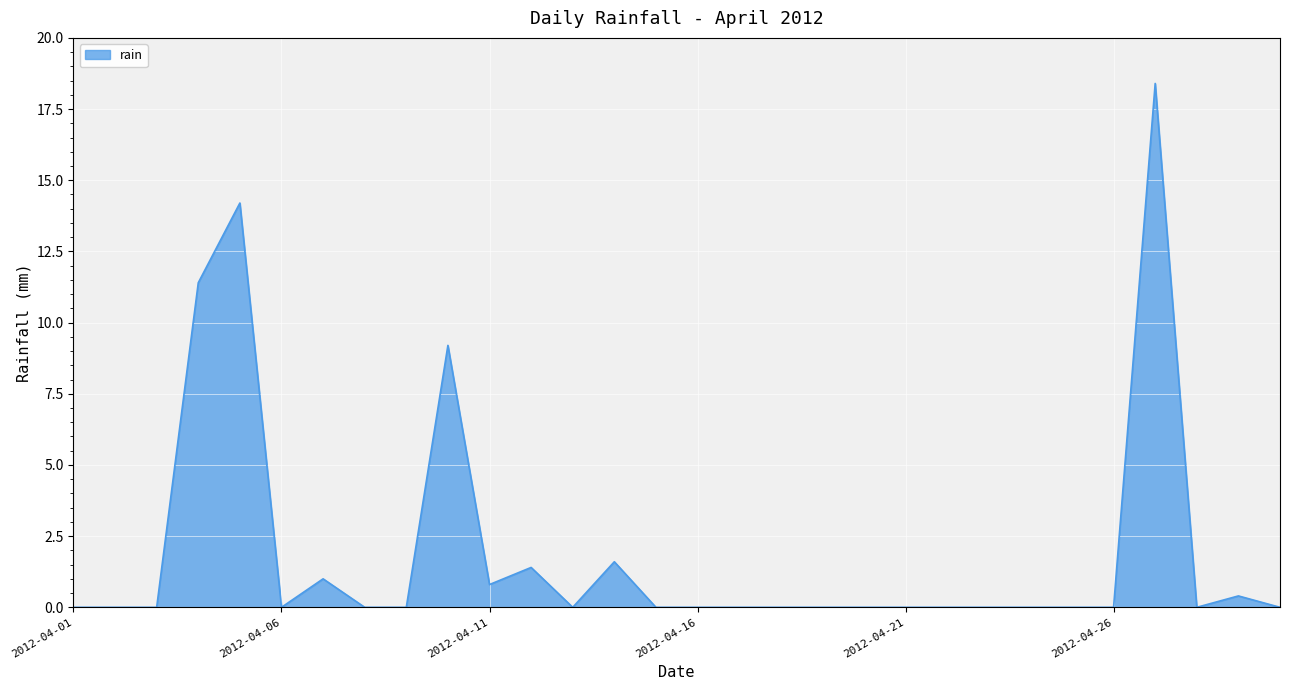

What is the greatest value displayed?

18.4